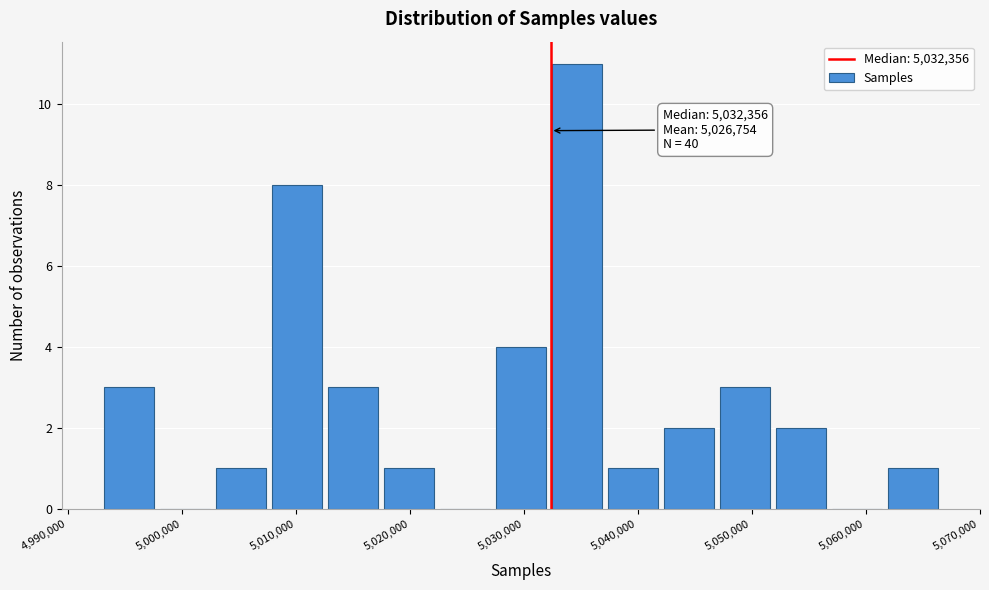

Over which range of the x-axis is the bar tallest?

5032000 to 5037000